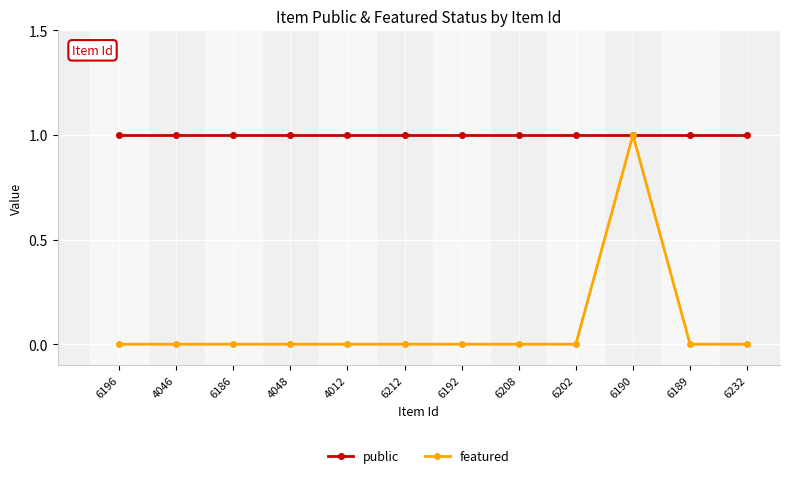

Which series has the largest range (max minus min)?

featured